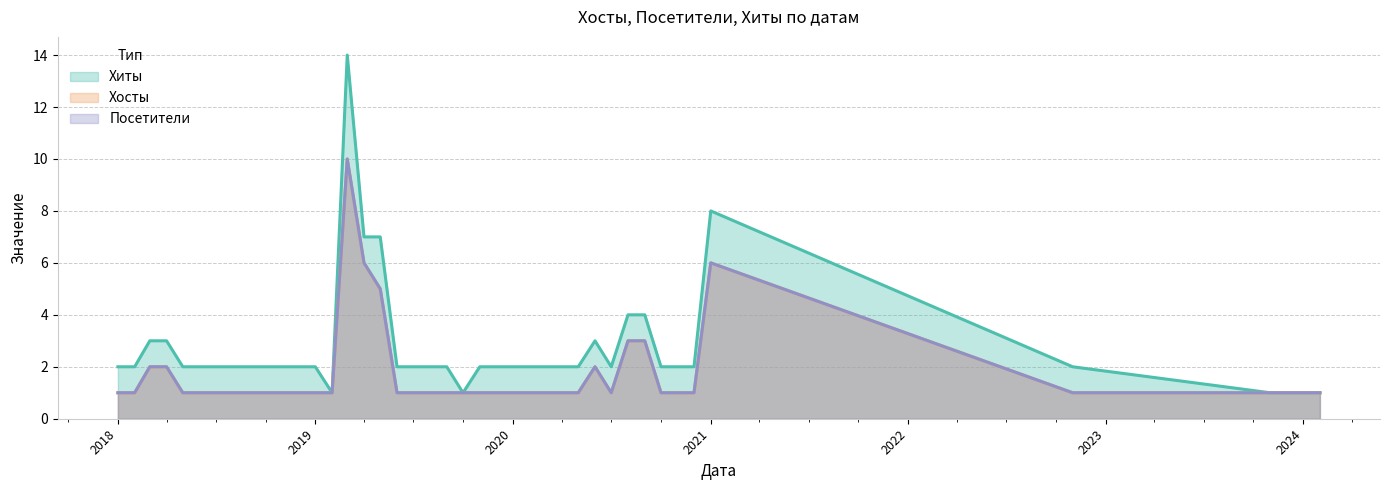

Count the number of data series in this chart.

3